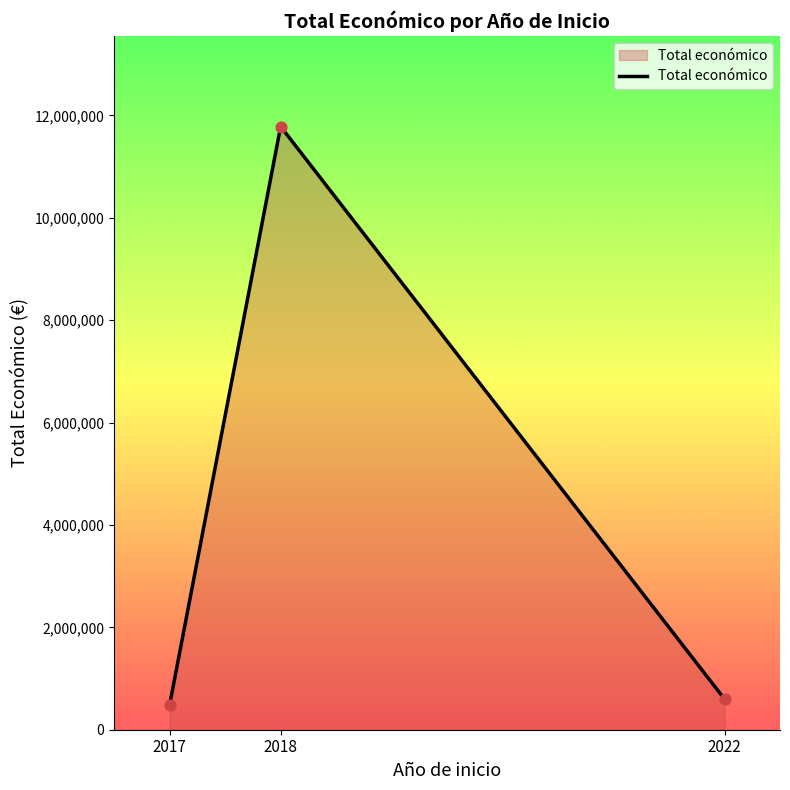

What is the change in value from 2017 to 2022?

+106679